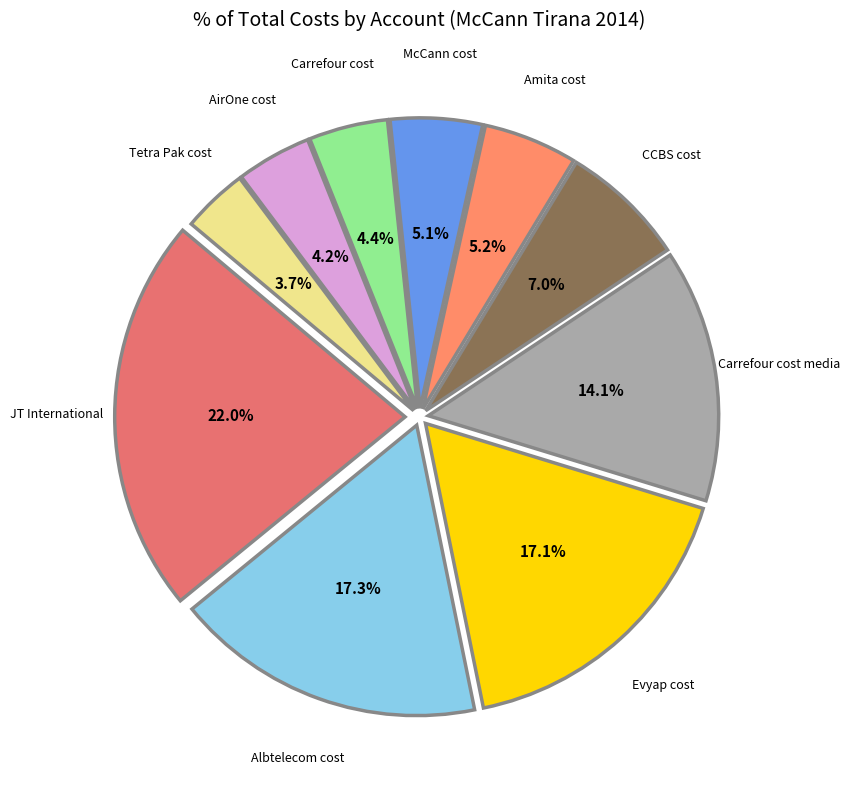

How many segments does this pie chart have?

10